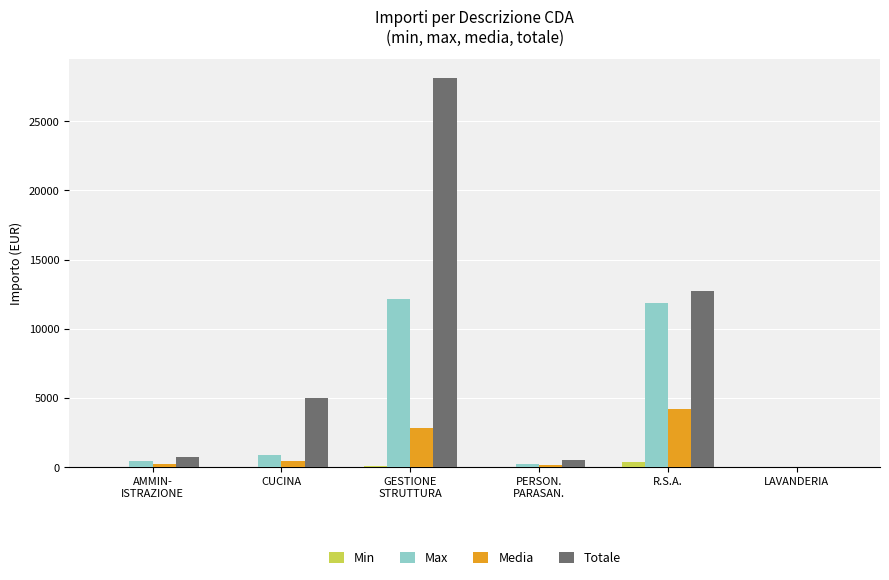

What is the sum of all Totale values?

47105.9